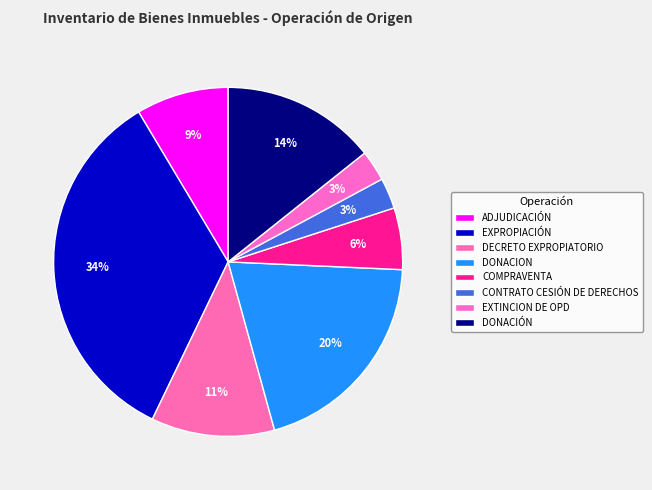

Is EXTINCION DE OPD the majority of the pie?

No